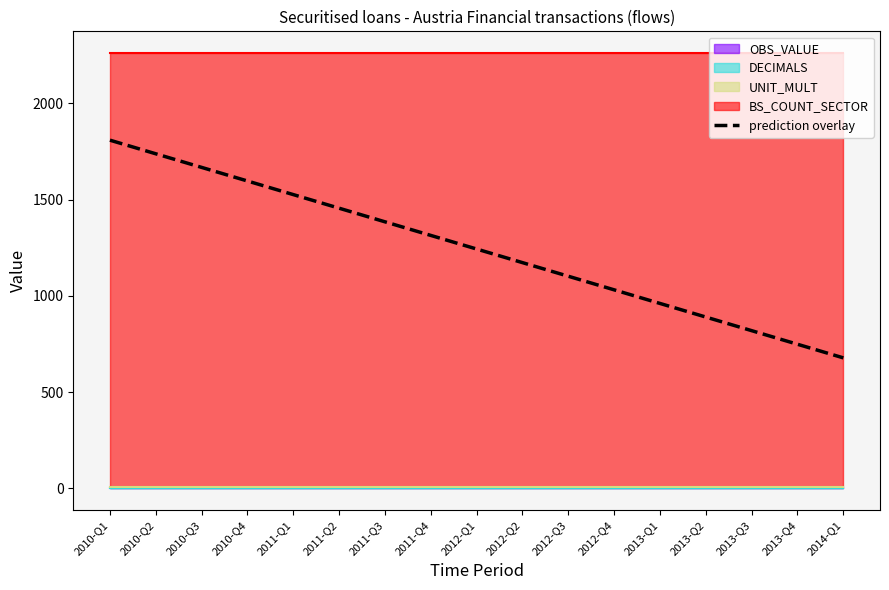

What is the minimum value for prediction overlay?

678.3